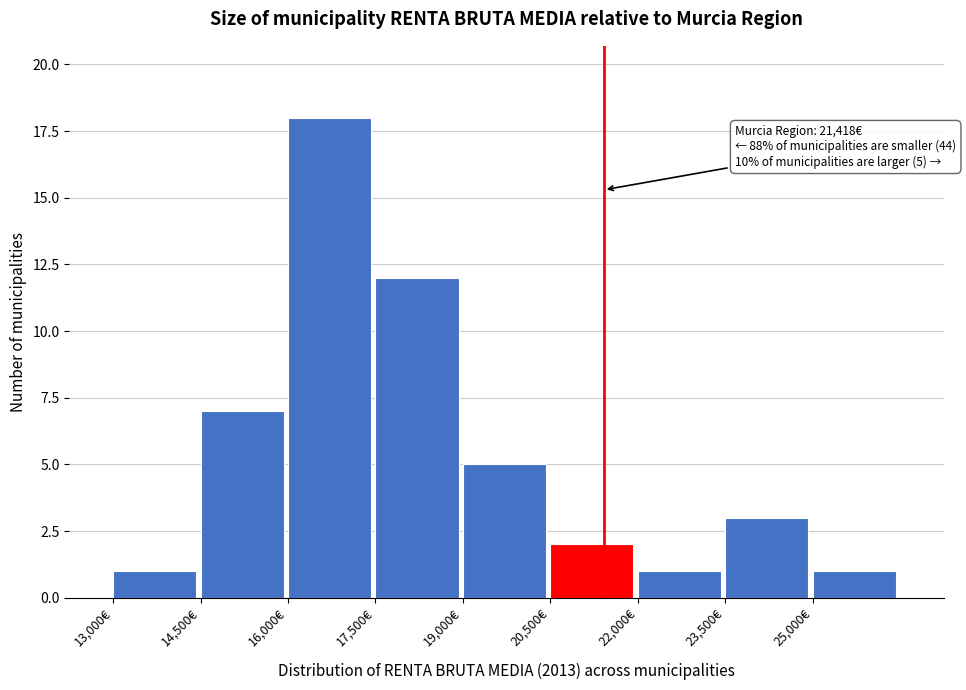

Over which range of the x-axis is the bar tallest?

16000 to 17500